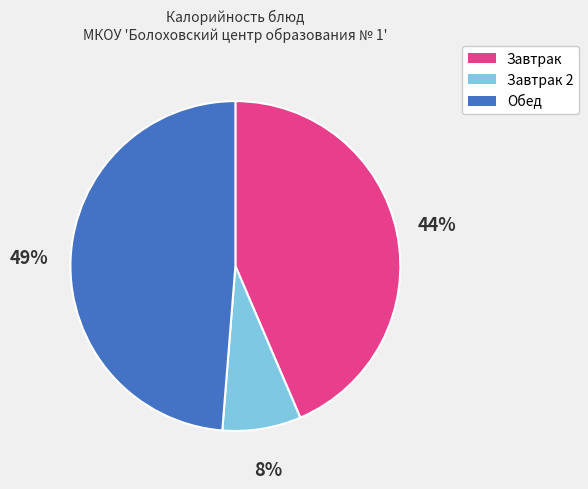

Does any single category account for the majority?

No